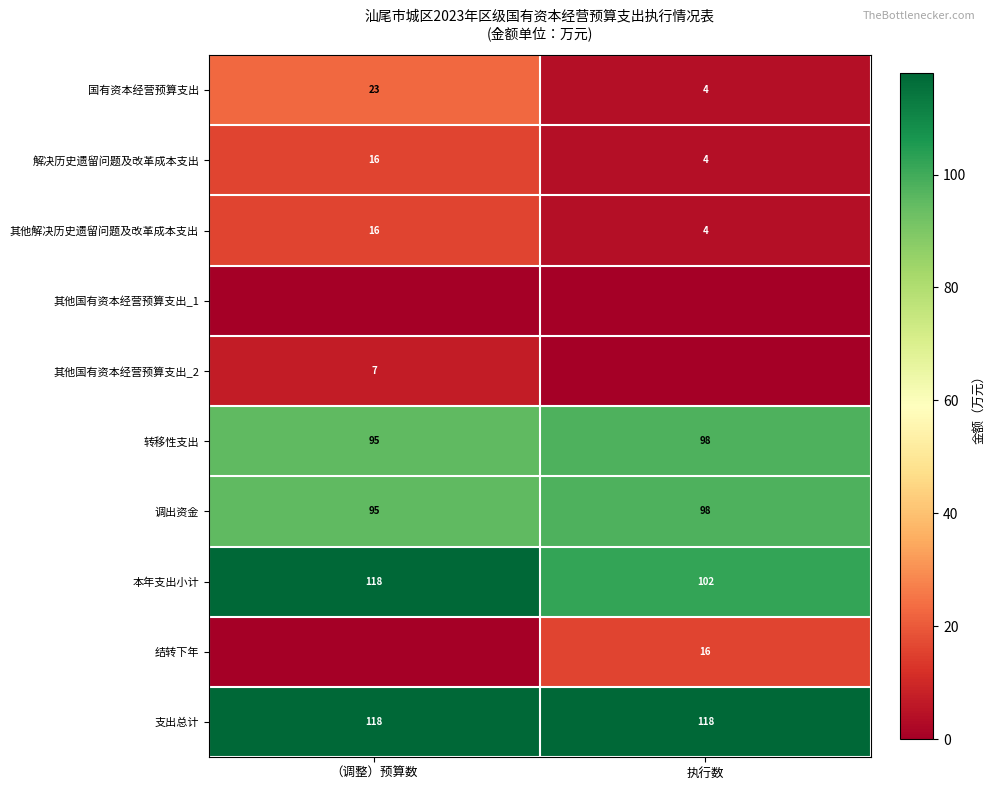

How many values in the 国有资本经营预算支出 series are below 23?

1